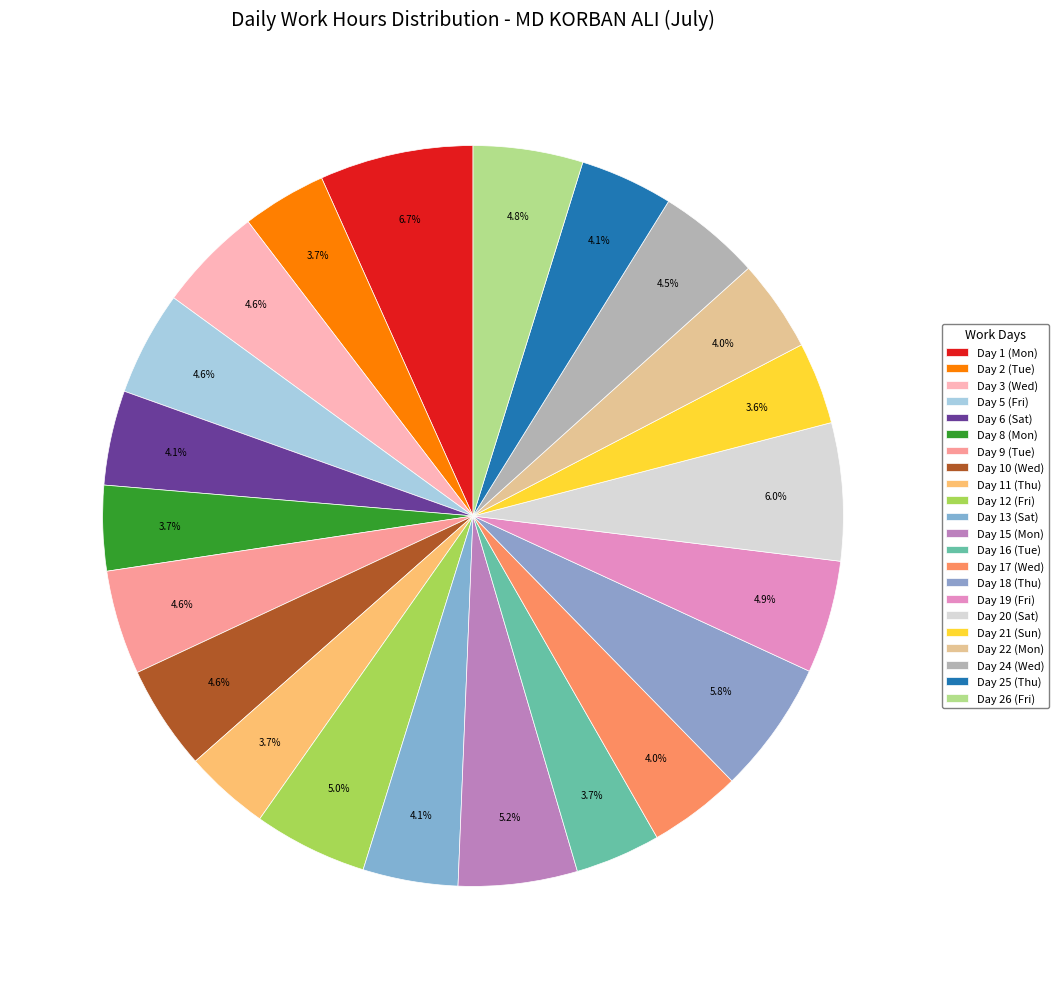

How many slices are in this pie chart?

22